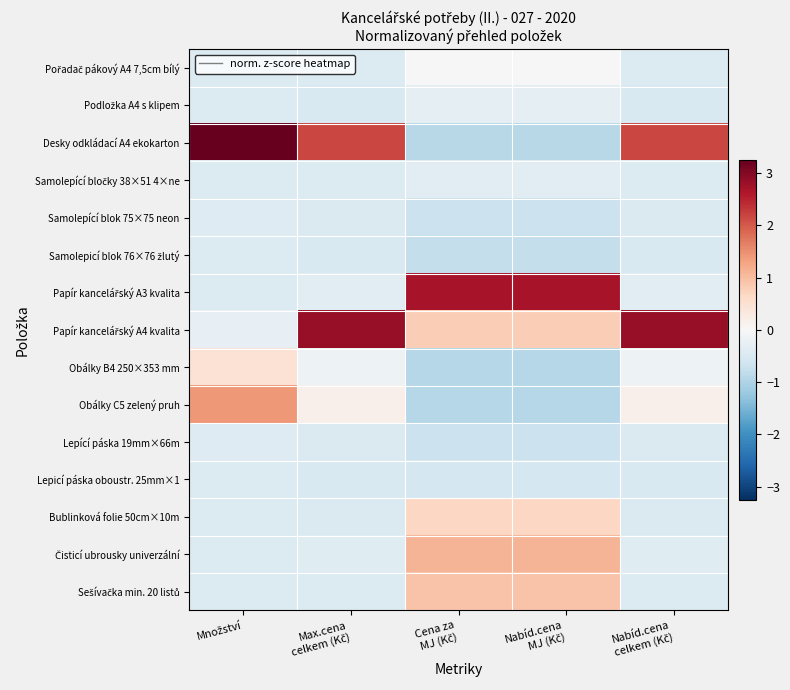

List the series in order of their peak value, highest first.

Desky odkládací A4 ekokarton, Papír kancelářský A4 kvalita, Papír kancelářský A3 kvalita, Obálky C5 zelený pruh, Čisticí ubrousky univerzální, Sešívačka min. 20 listů, Bublinková folie 50cm×10m, Obálky B4 250×353 mm, Pořadač pákový A4 7,5cm bílý, Podložka A4 s klipem, Samolepící bločky 38×51 4×ne, Samolepící blok 75×75 neon, Lepící páska 19mm×66m, Samolepicí blok 76×76 žlutý, Lepicí páska oboustr. 25mm×1